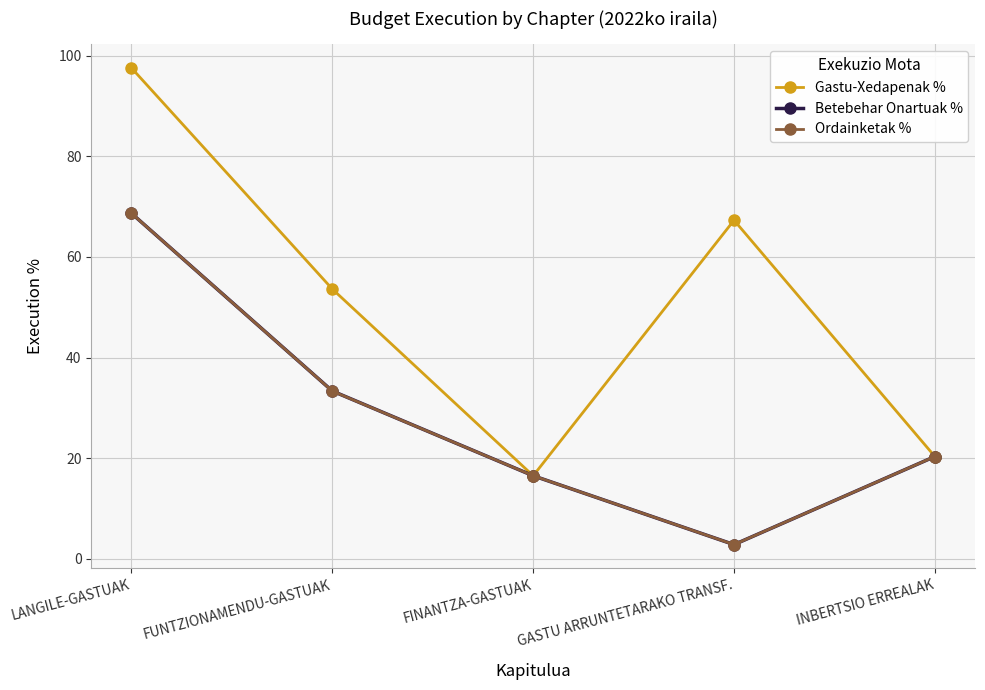

The value of Ordainketak % at FUNTZIONAMENDU-GASTUAK is 50.0. True or false?

False